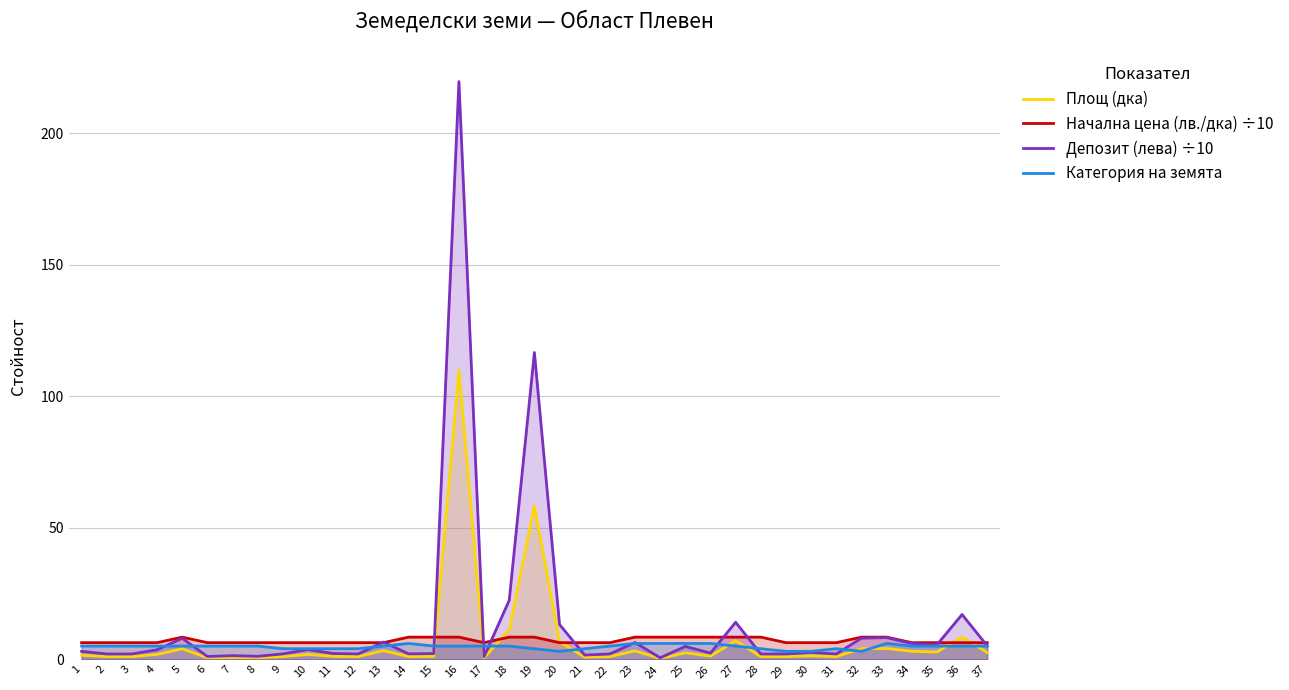

Reading right to left, transcribe all the data shown in this chart.

Площ (дка): 2.6	8.5	2.7	3.0	4.1	4.0	1.0	1.3	1.0	1.0	7.0	1.2	2.4	0.3	3.2	1.0	0.8	6.6	58.3	11.2	0.5	109.8	1.1	1.0	3.3	1.0	1.1	1.8	1.0	0.6	0.7	0.5	4.0	1.8	1.0	1.0	1.5
Начална цена (лв./дка) ÷10: 6.3	6.3	6.3	6.3	8.4	8.4	6.3	6.3	6.3	8.4	8.4	8.4	8.4	8.4	8.4	6.3	6.3	6.3	8.4	8.4	6.3	8.4	8.4	8.4	6.3	6.3	6.3	6.3	6.3	6.3	6.3	6.3	8.4	6.3	6.3	6.3	6.3
Депозит (лева) ÷10: 5.1	17.0	5.5	6.0	8.2	8.0	2.0	2.6	2.0	2.0	14.1	2.3	4.9	0.5	6.4	2.0	1.6	13.2	116.6	22.4	1.0	219.6	2.2	2.0	6.5	2.0	2.2	3.7	2.0	1.1	1.4	1.1	8.0	3.6	2.0	2.0	3.0
Категория на земята: 5.0	5.0	5.0	5.0	6.0	3.0	4.0	3.0	3.0	4.0	5.0	6.0	6.0	6.0	6.0	5.0	4.0	3.0	4.0	5.0	5.0	5.0	5.0	6.0	5.0	4.0	4.0	4.0	4.0	5.0	5.0	5.0	5.0	5.0	5.0	5.0	5.0